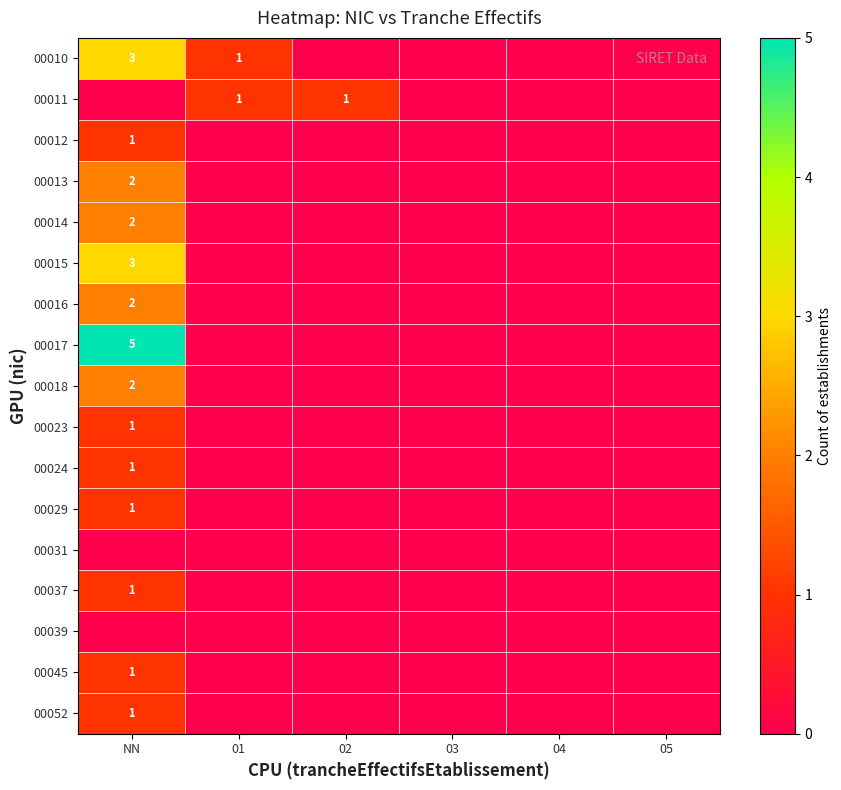

The 00023 series shows 1 at NN. True or false?

True